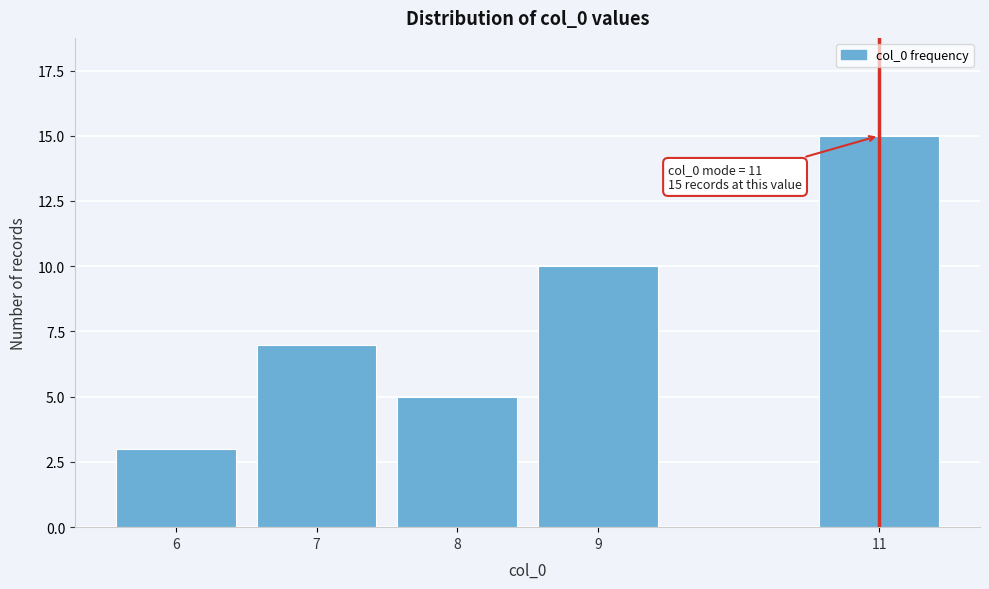

Reading right to left, extract all data points from this chart.

11=15	9=10	8=5	7=7	6=3